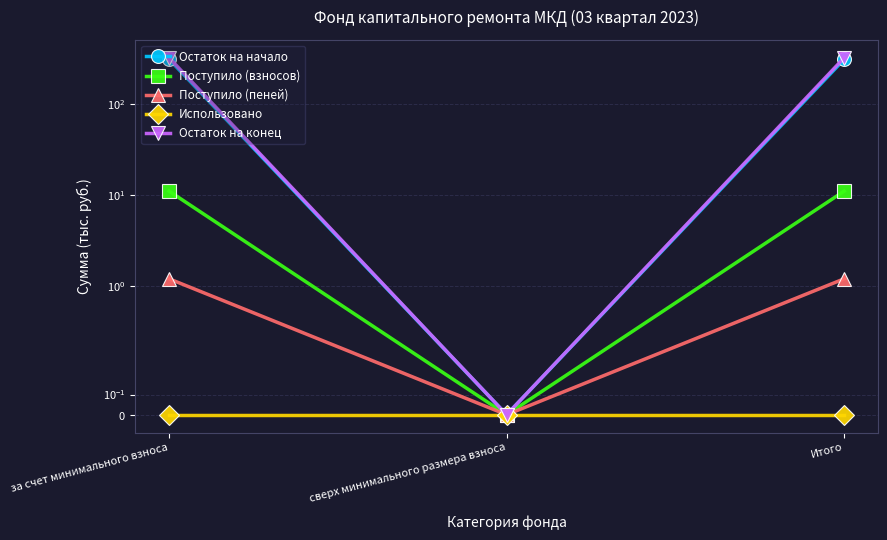

True or false: Поступило (взносов) has a value of 5.4 at Итого.

False